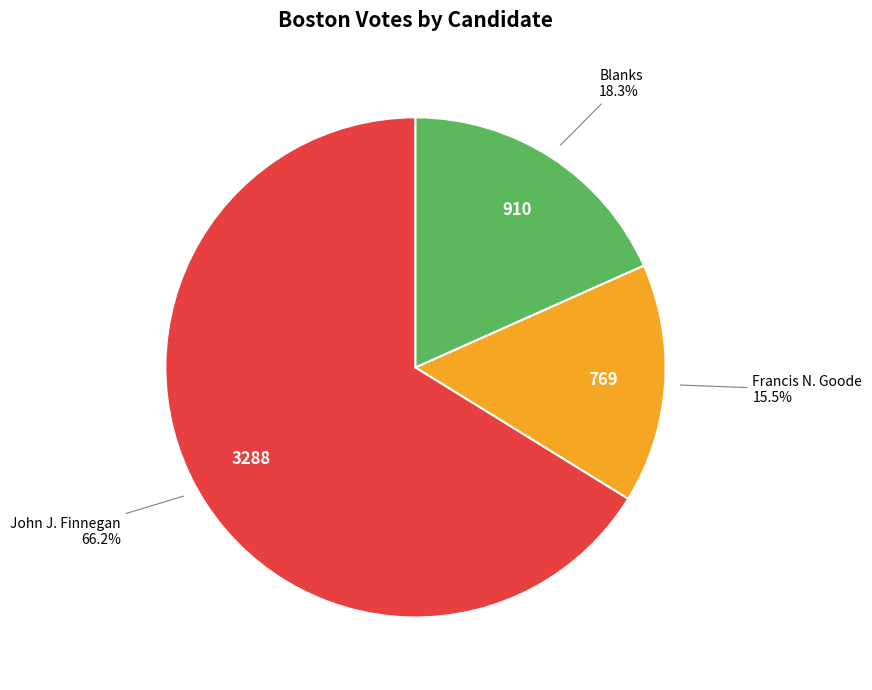

How many slices are in this pie chart?

3